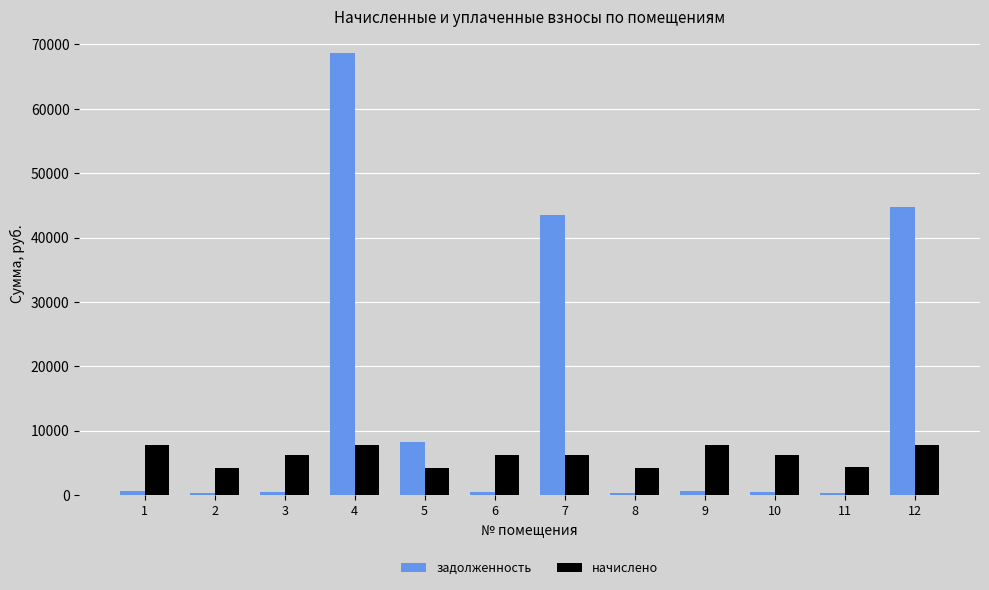

At how many categories does at least one series exceed 64154?

1